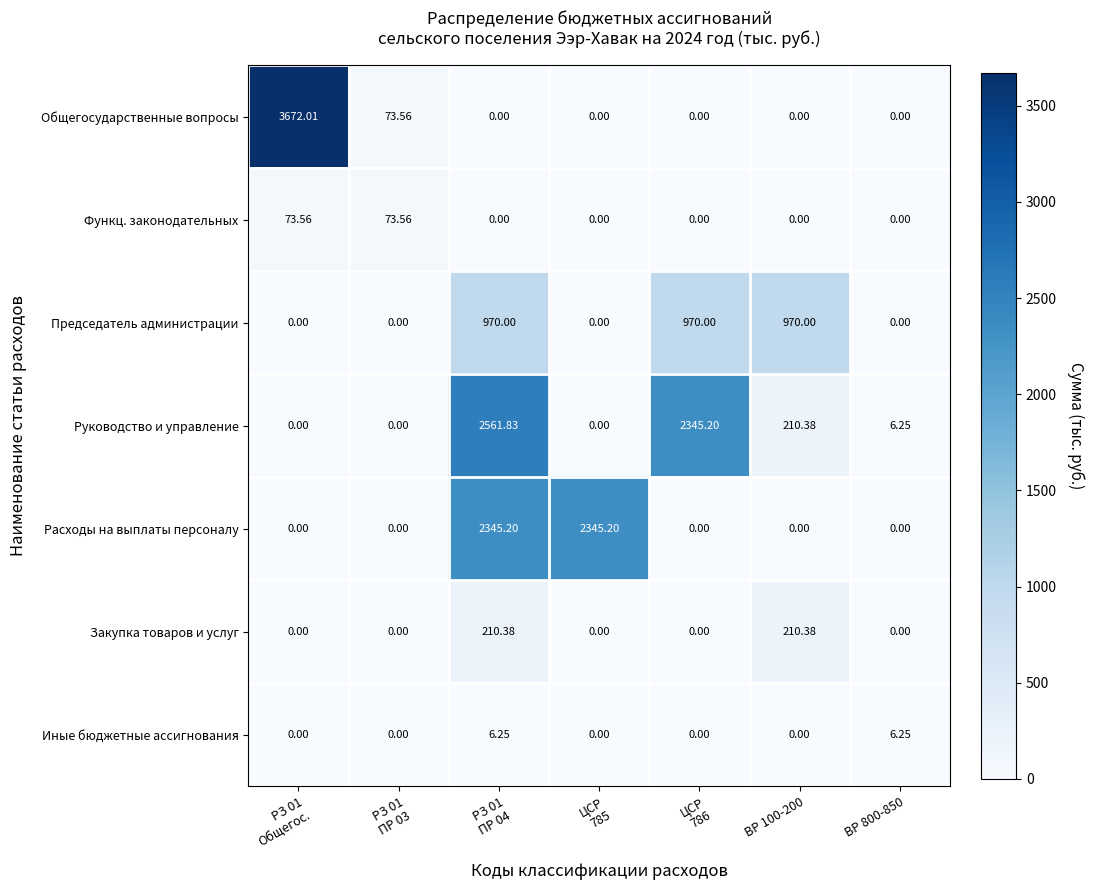

Which series has the largest total across all categories?

Руководство и управление